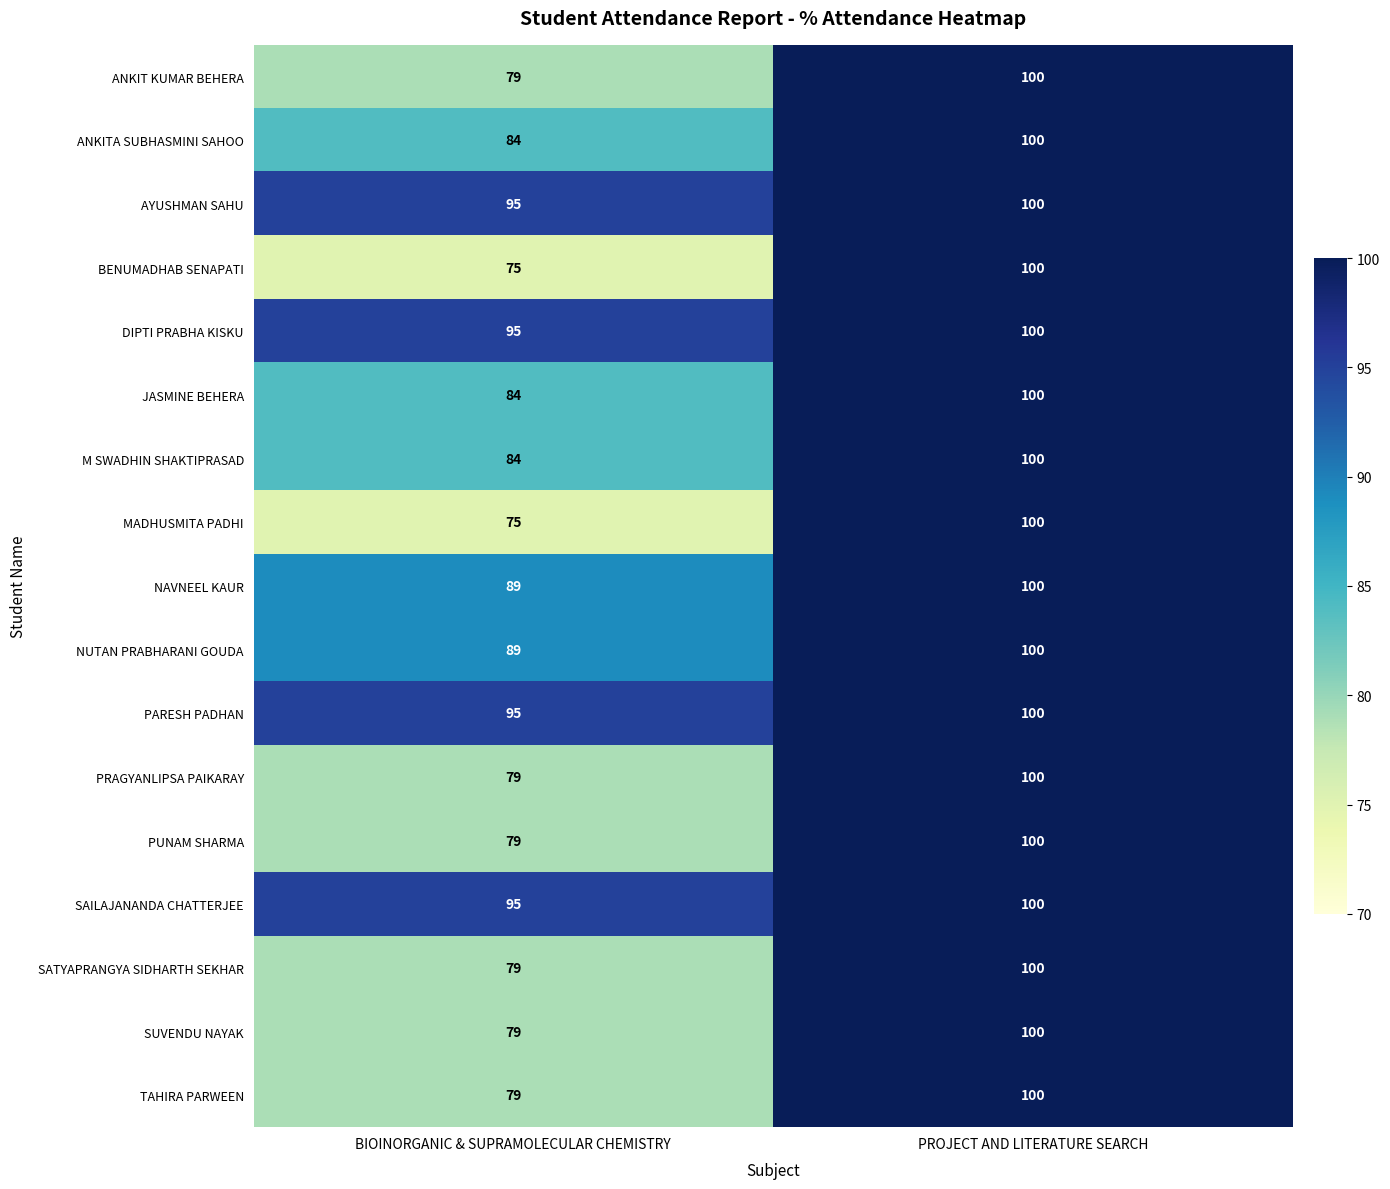

Where is PARESH PADHAN nearest to the value 97?

BIOINORGANIC & SUPRAMOLECULAR CHEMISTRY